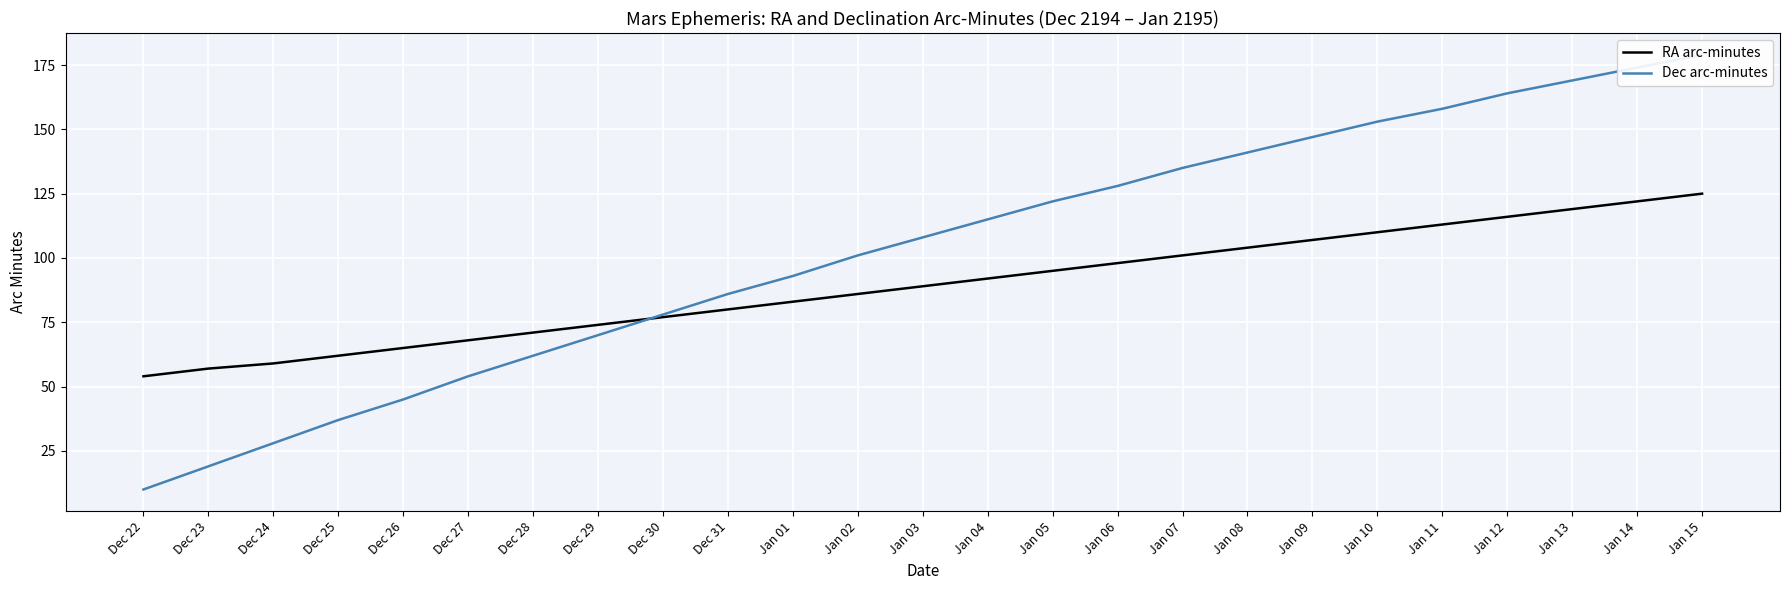

The RA arc-minutes series shows 119 at Jan 13. True or false?

True